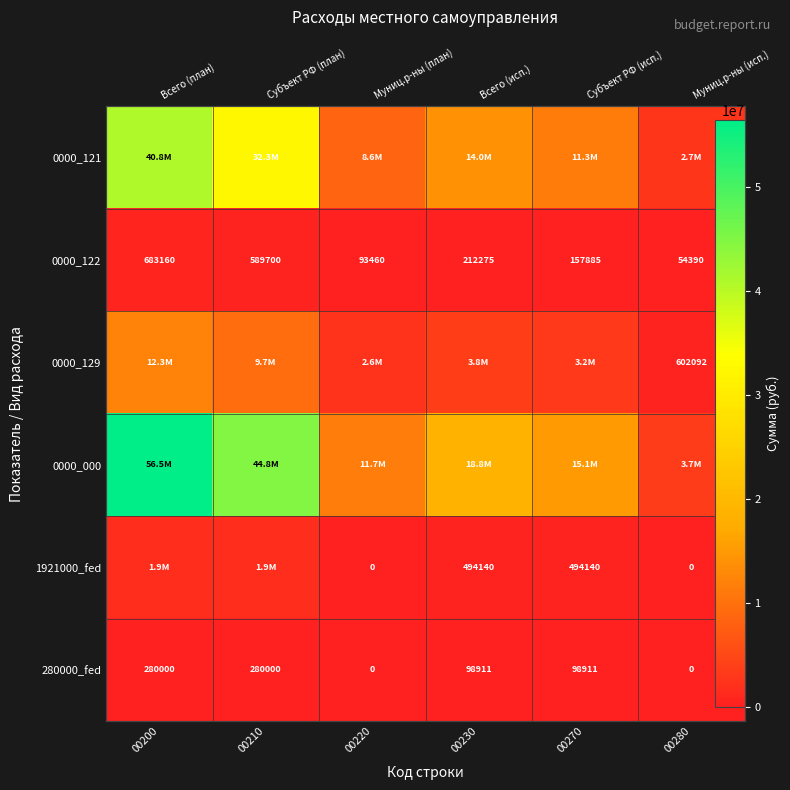

At which category is the sum across all series the highest?

00200